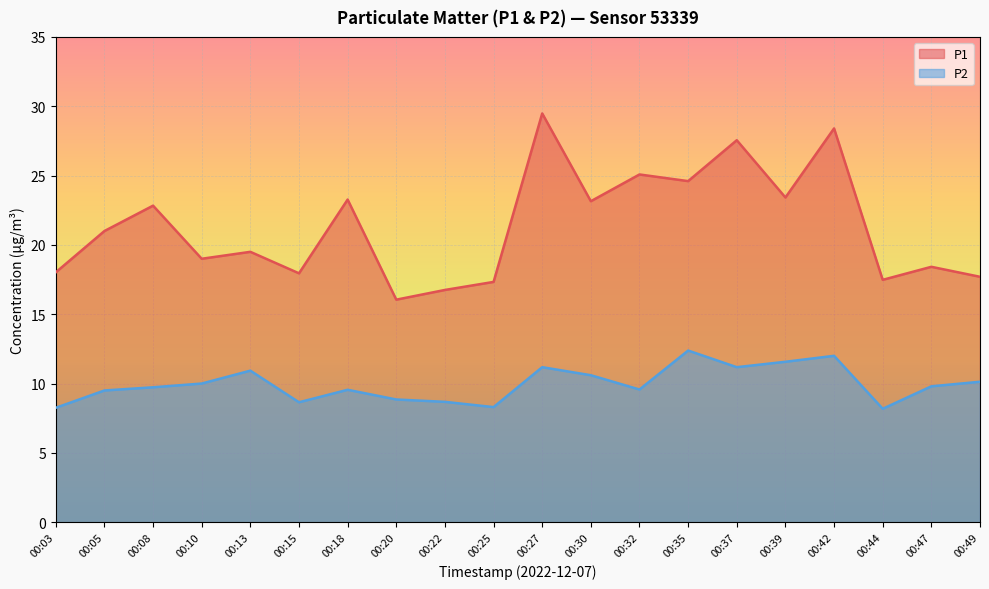

Between 00:20 and 00:27, which series saw the biggest shift?

P1